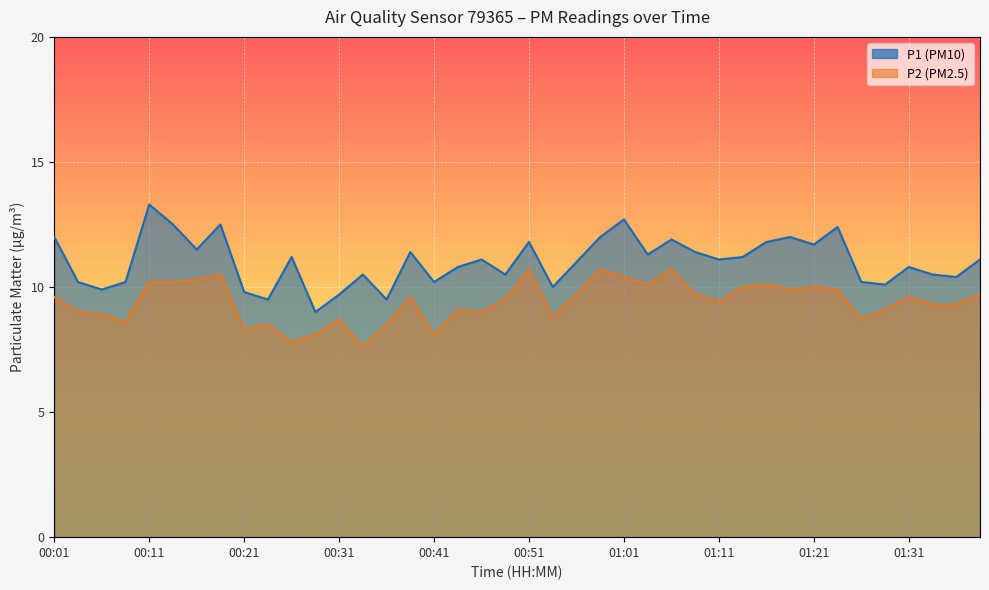

List the labels in order of P2 value, largest first.

00:51, 00:59, 01:06, 00:19, 01:01, 00:16, 00:11, 00:14, 01:04, 01:16, 01:14, 01:21, 01:19, 01:24, 00:56, 01:09, 01:39, 00:01, 00:39, 01:31, 00:49, 01:11, 01:34, 01:36, 00:44, 01:29, 00:04, 00:46, 00:06, 00:54, 00:31, 01:26, 00:09, 00:24, 00:36, 00:21, 00:29, 00:41, 00:26, 00:34